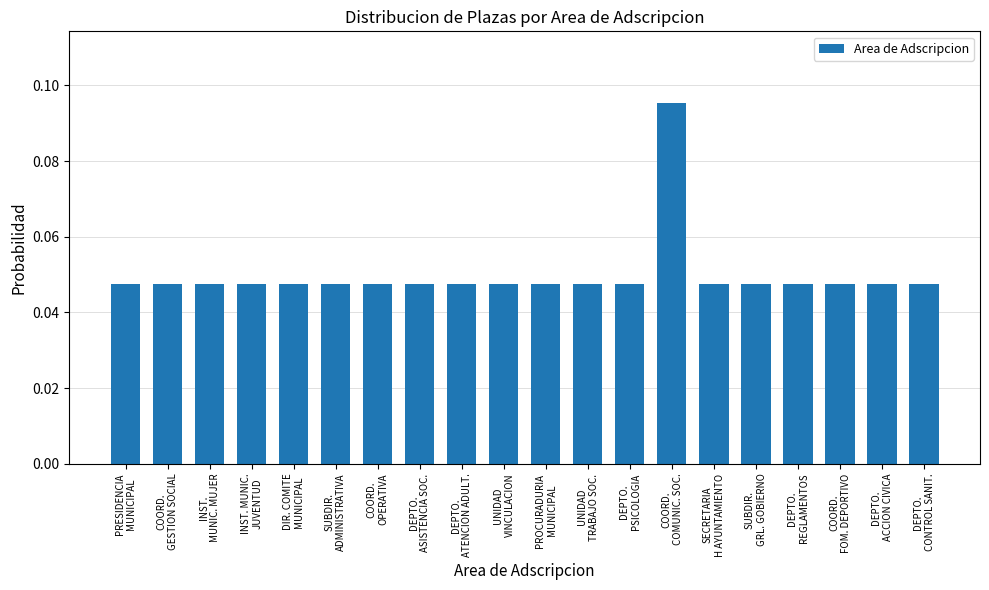

How many values are between 0 and 1?

20